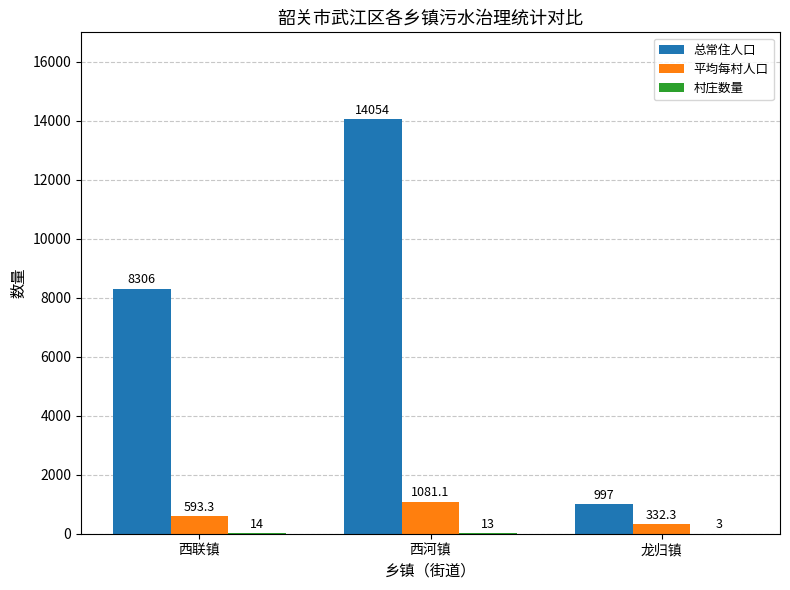

Between 西河镇 and 龙归镇, which series saw the biggest shift?

总常住人口